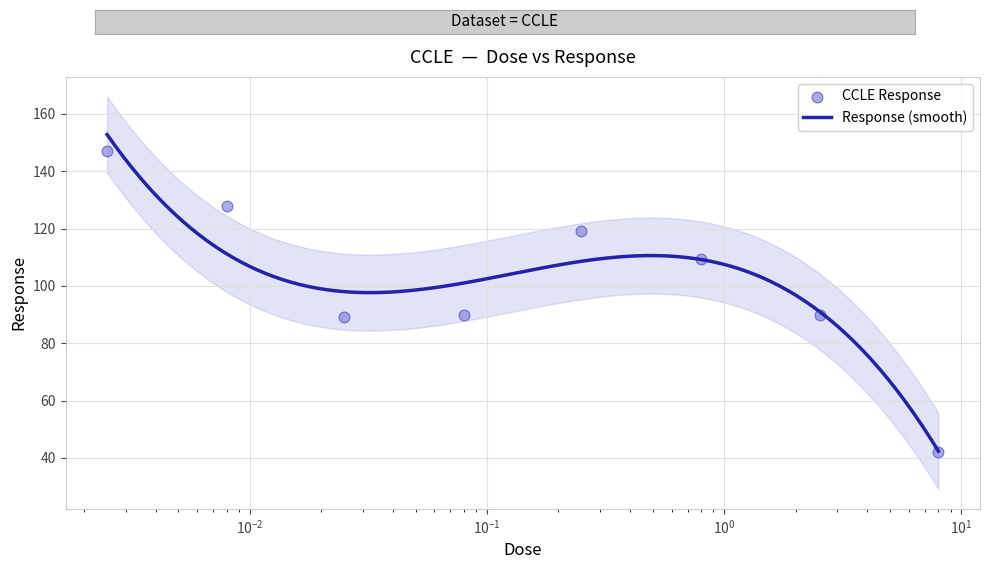

What is the ratio of the value at 0.8 to the value at 0.25?

0.9